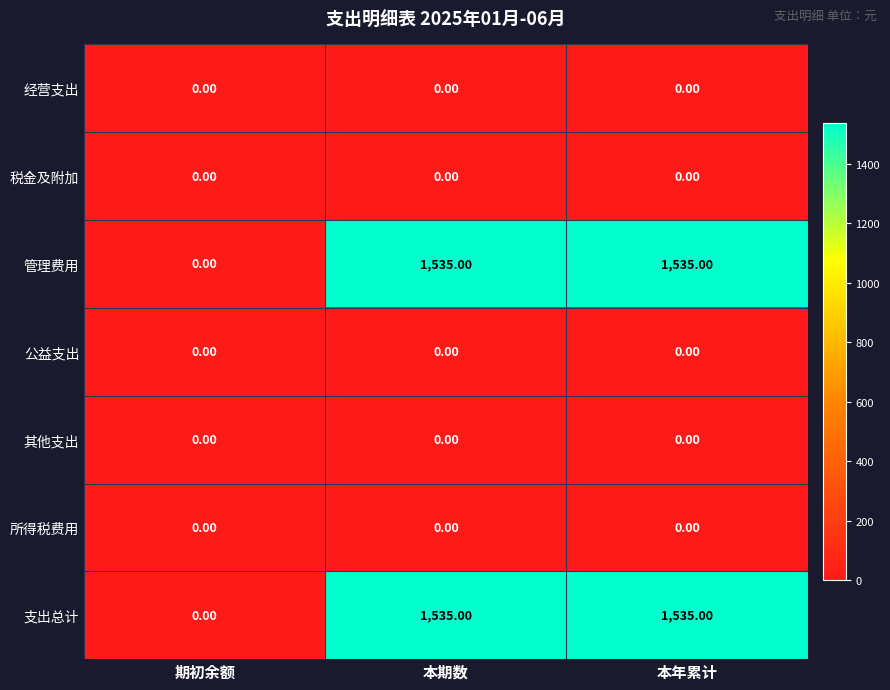

What is the total value across all series at 本期数?

3070